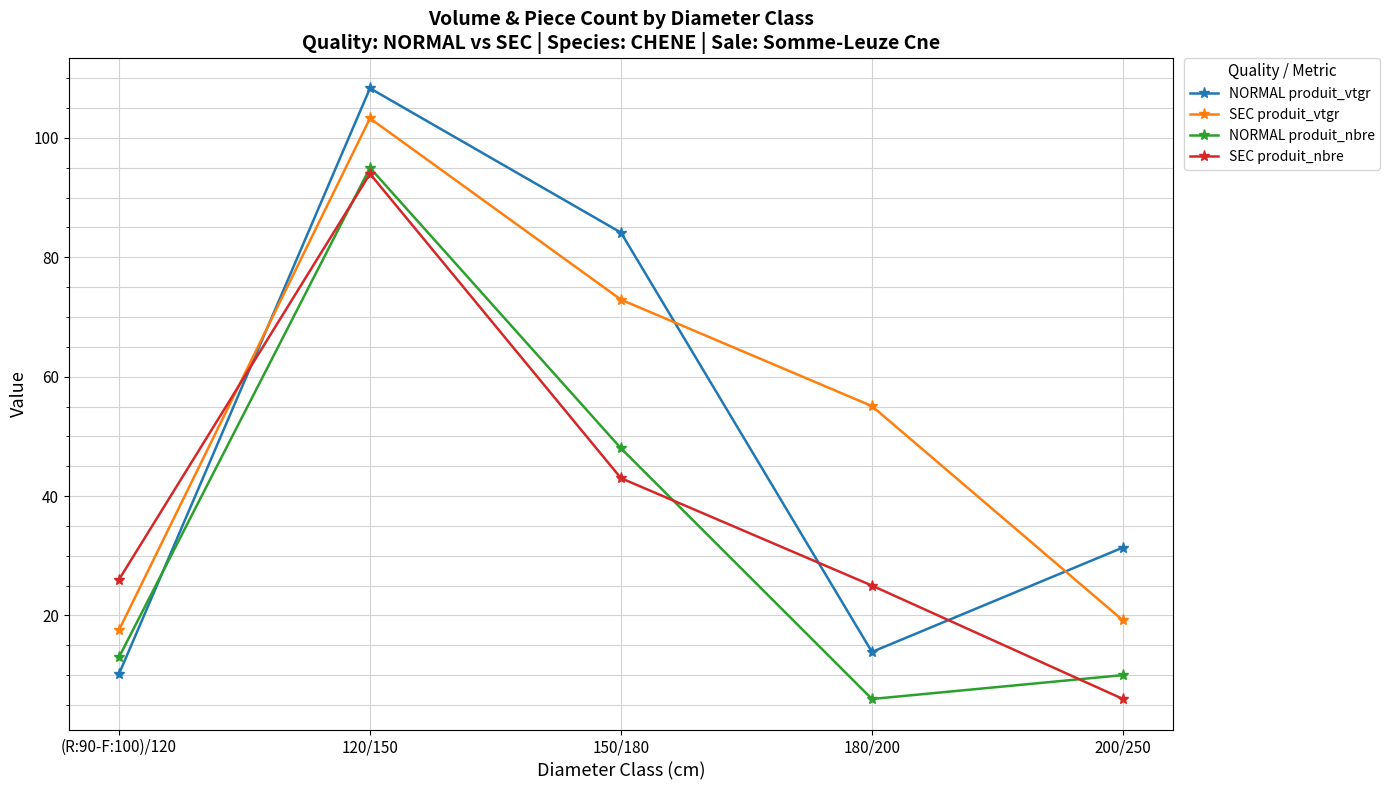

How many lines are shown in the chart?

4